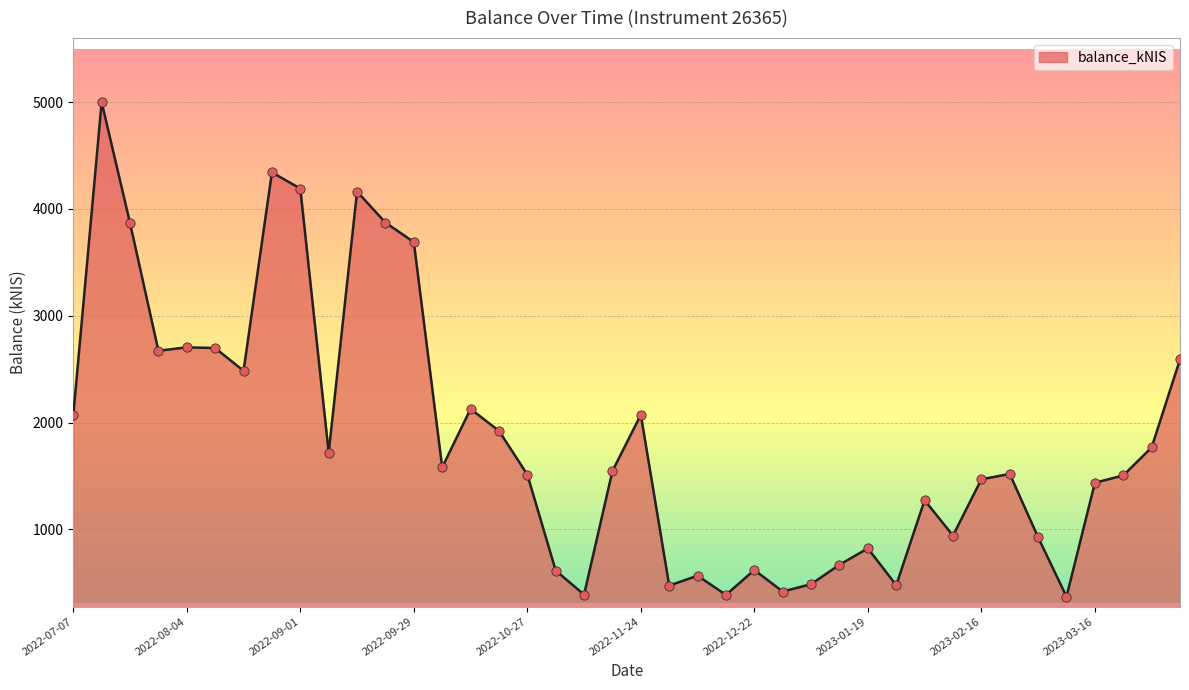

What is the smallest value displayed?

369.9